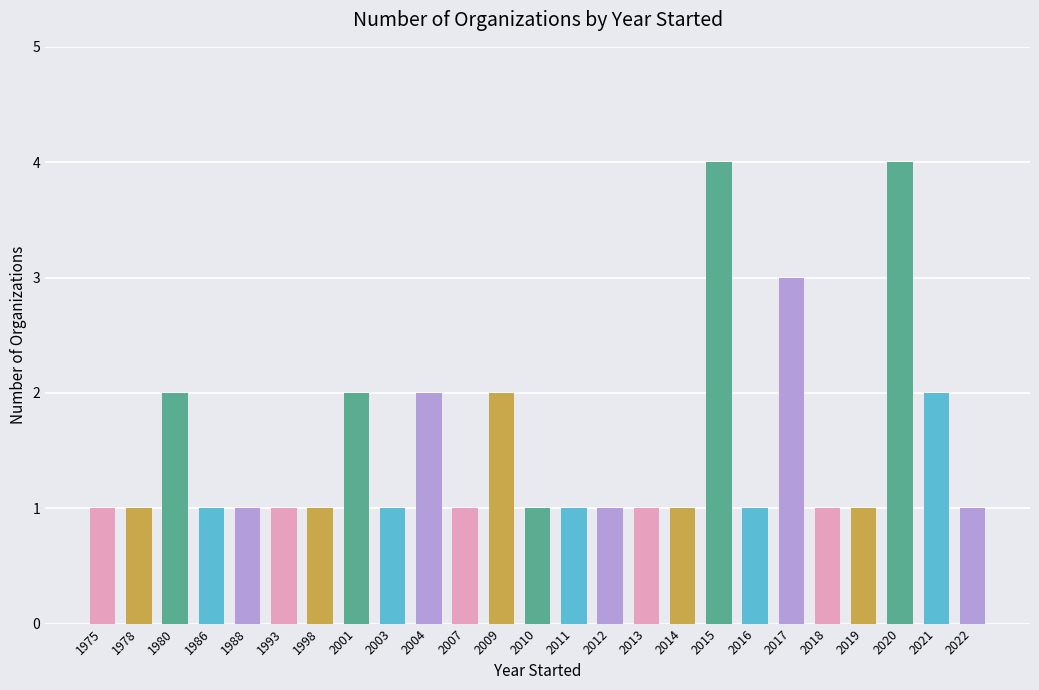

How many bars are there in total?

25